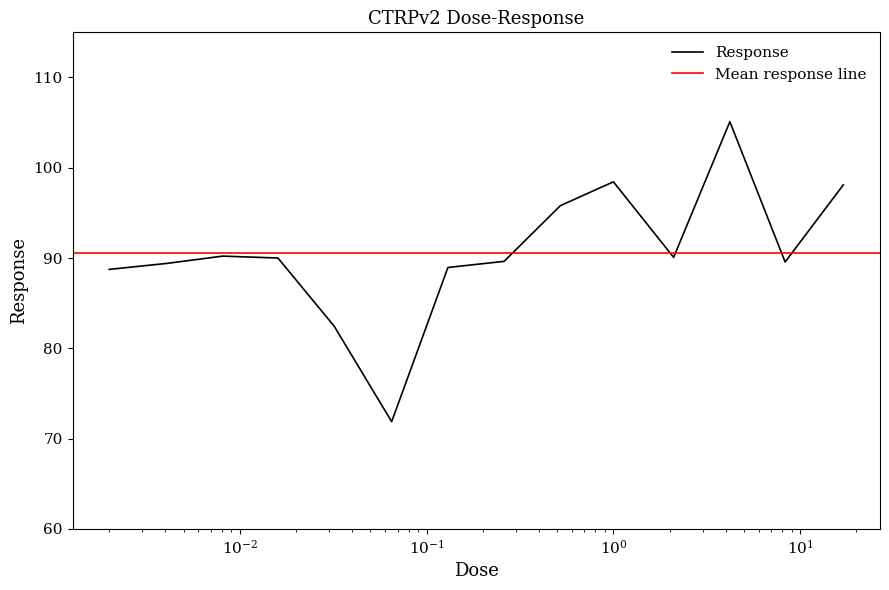

The value at 17.0 is 98.1. True or false?

True